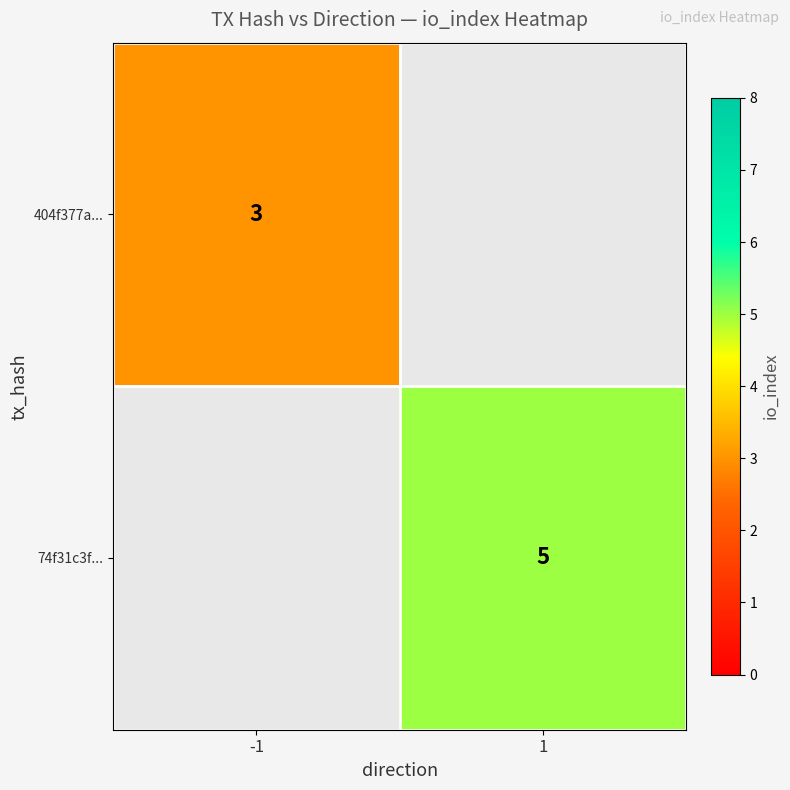

Which label corresponds to the smallest value in the chart?

-1